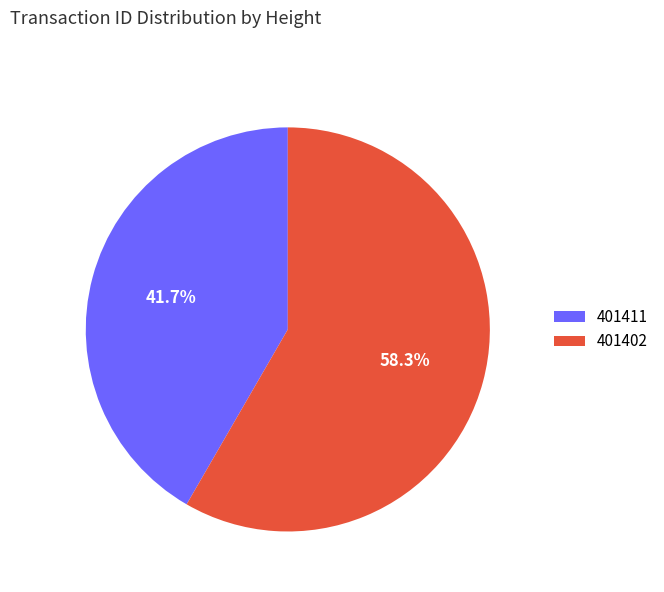

The 401402 slice represents 69% of the pie. True or false?

False